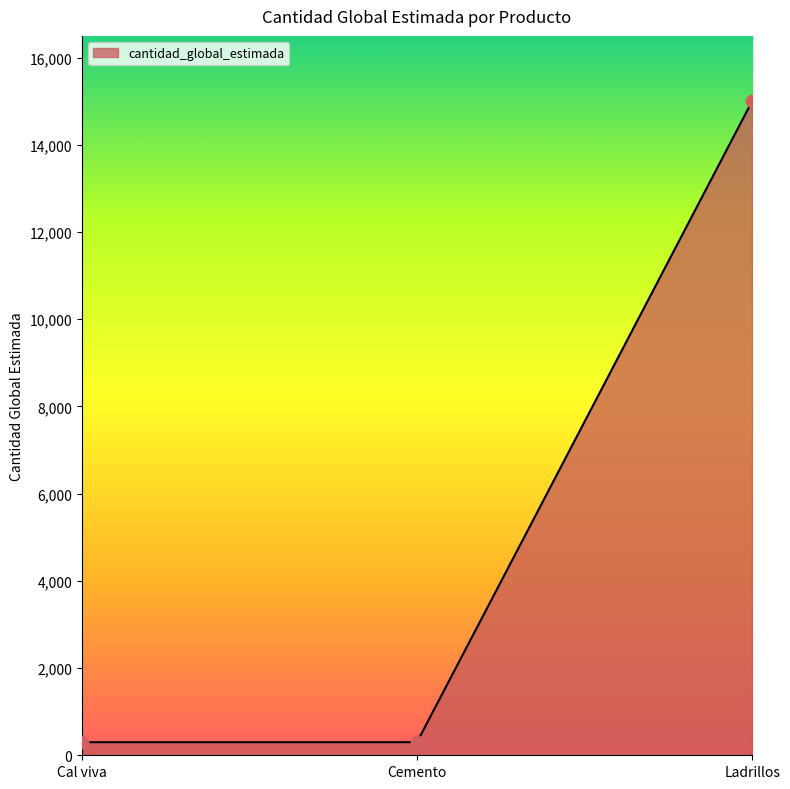

Which has a higher value, Ladrillos or Cal viva?

Ladrillos